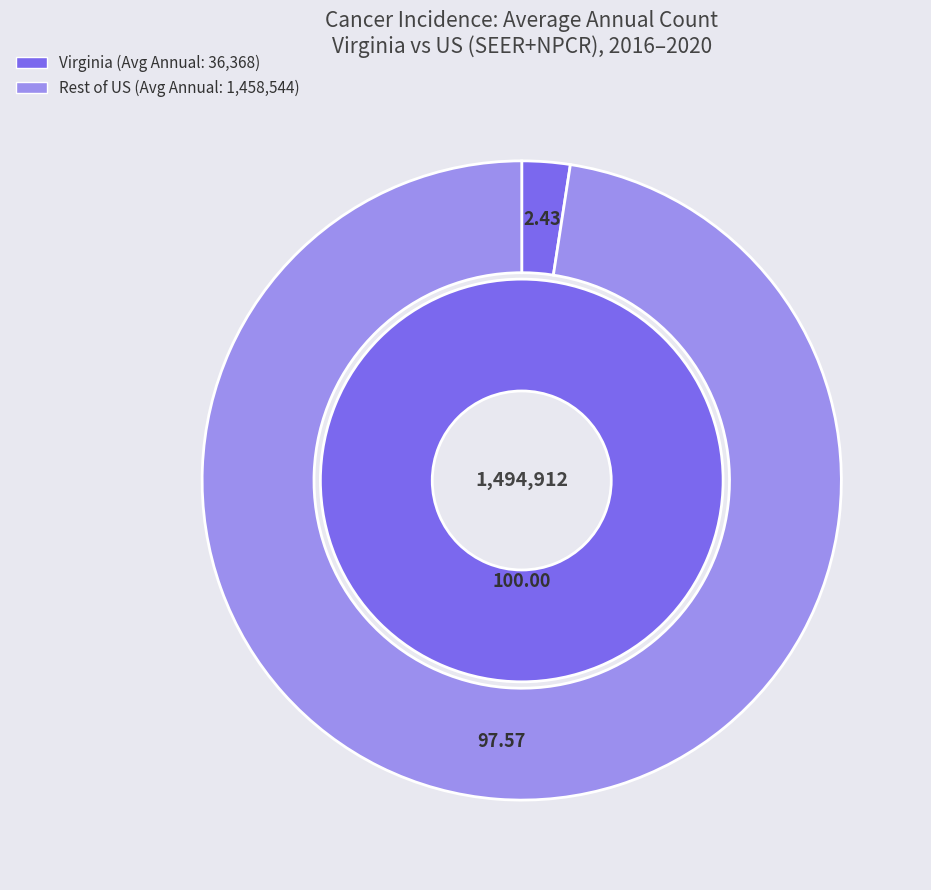

Count the number of slices in the pie.

2